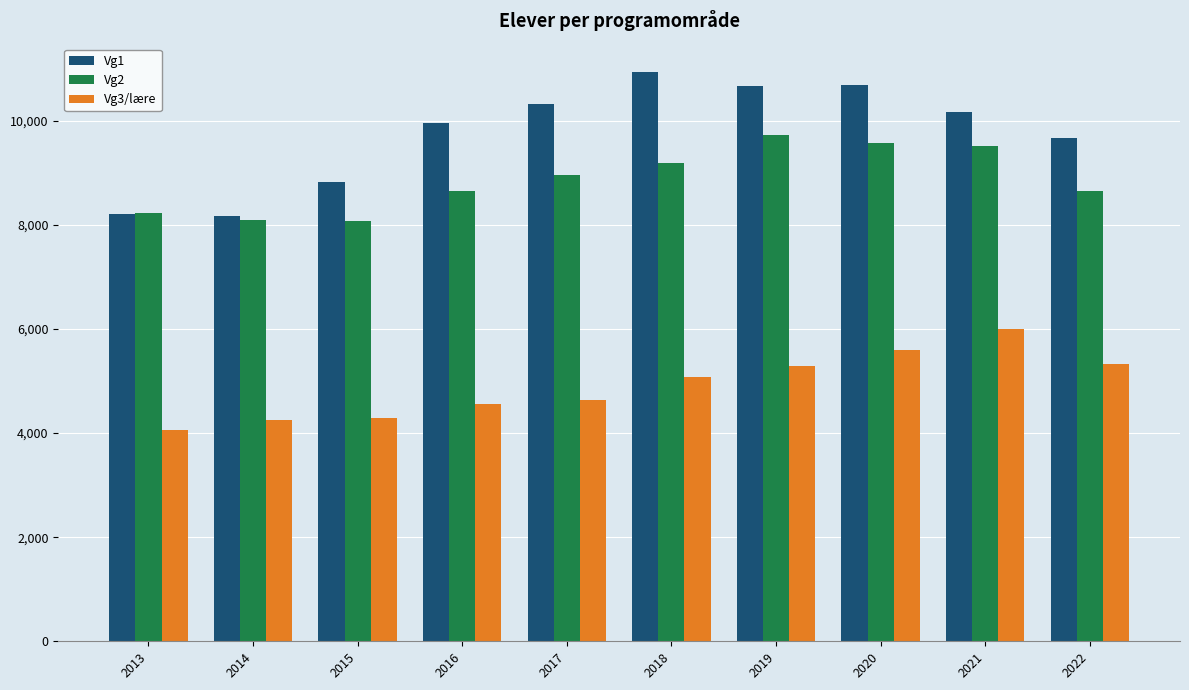

What is the lowest value of the Vg2 series?

8073